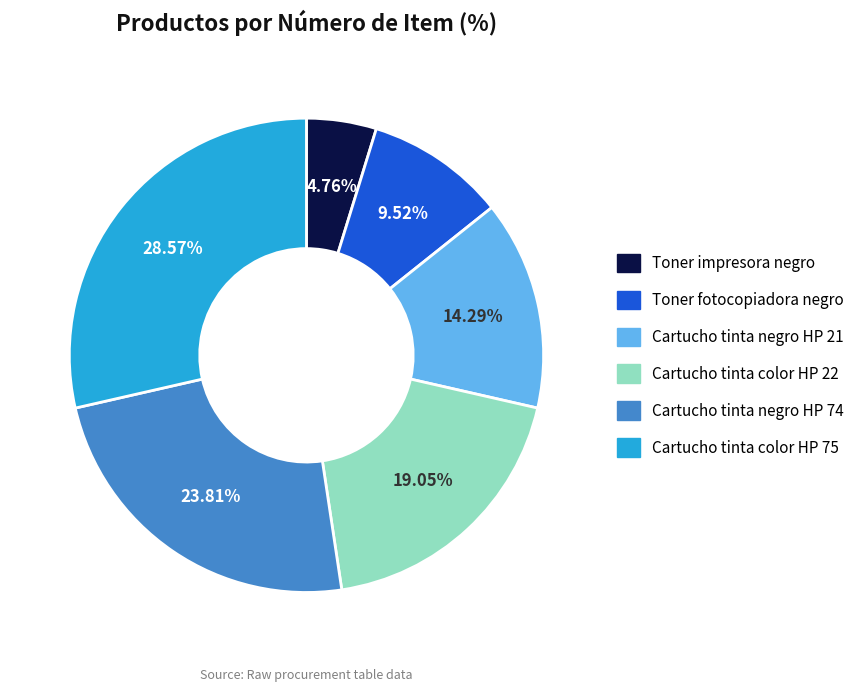

Is it true that Cartucho tinta negro HP 74 is 11% of the pie?

False